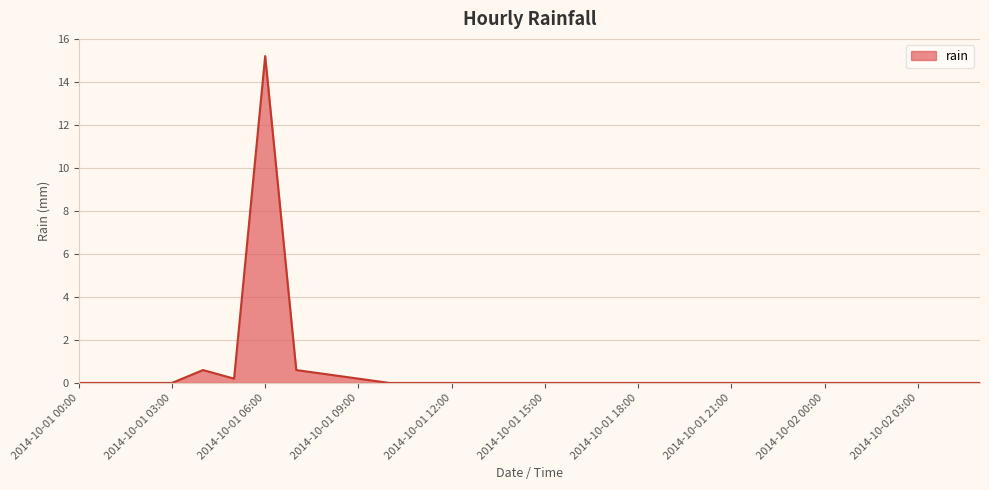

What is the maximum value shown in the chart?

15.2